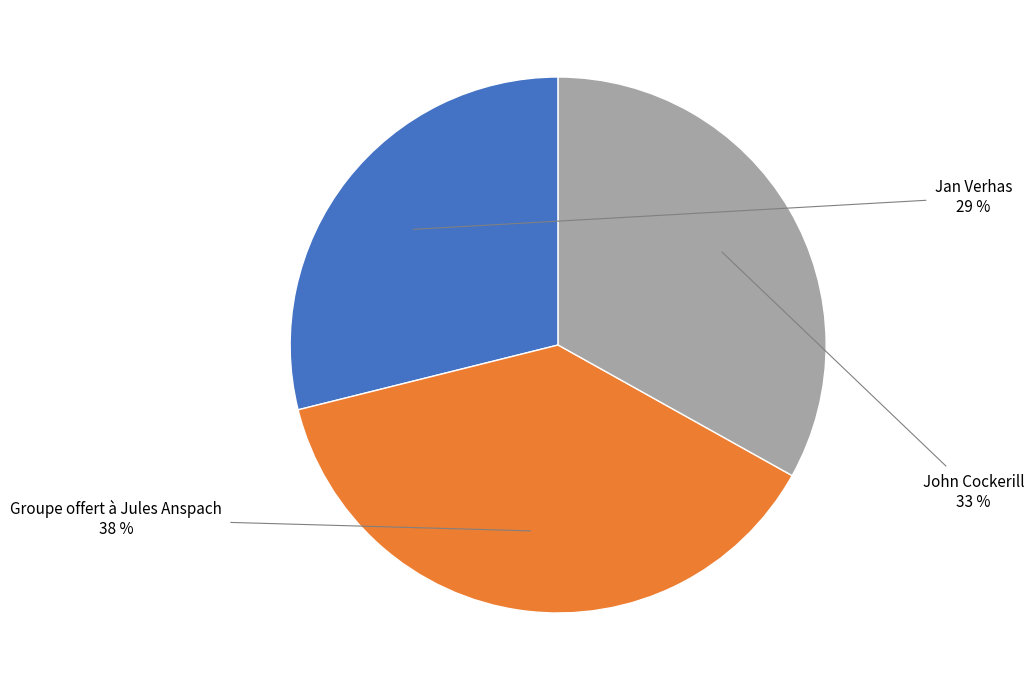

How many slices are in this pie chart?

3